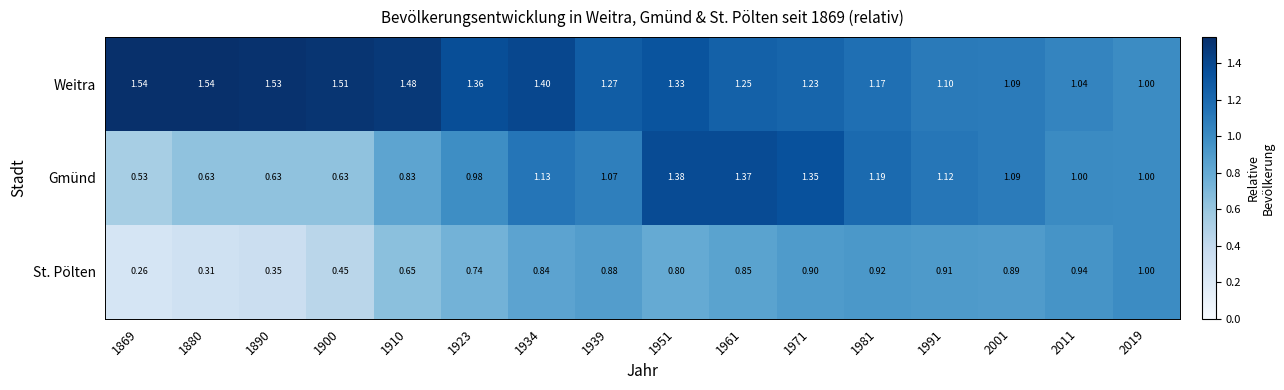

Which series has the largest range (max minus min)?

Gmünd